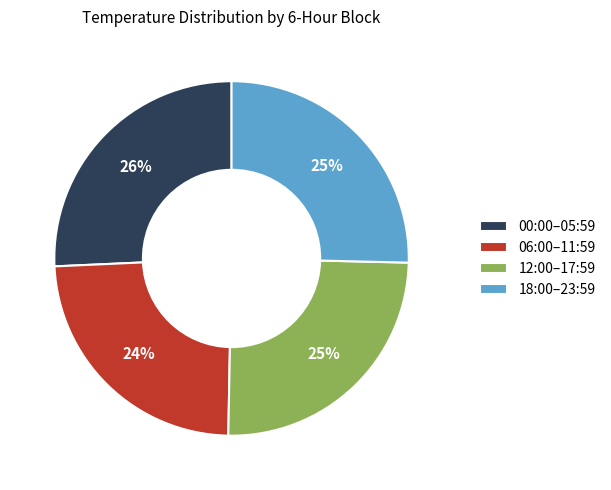

To the nearest percent, what is the average slice percentage?

25%